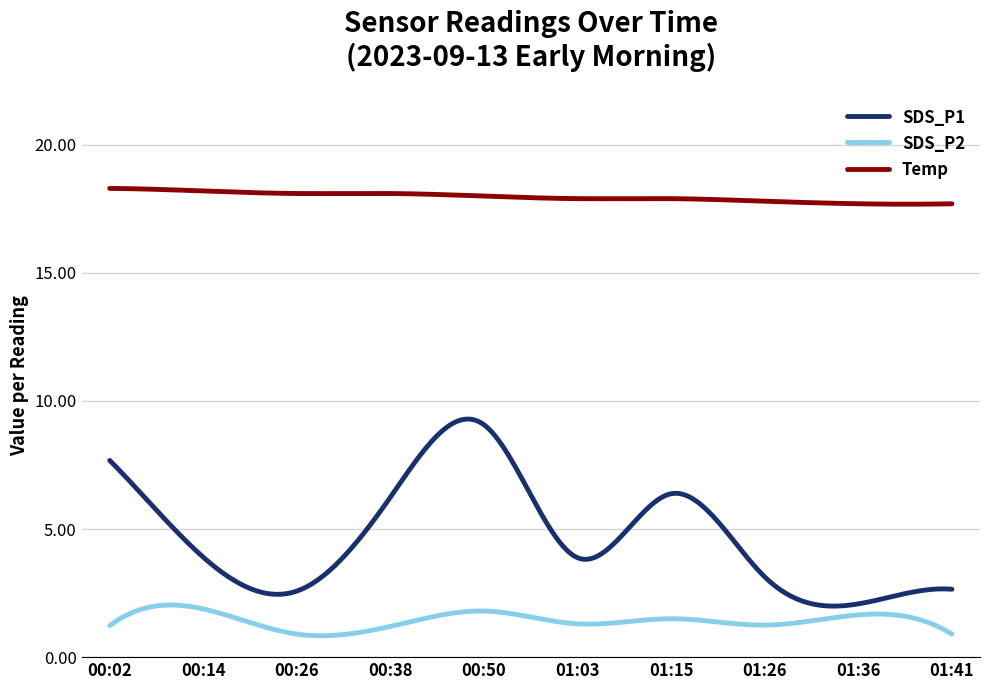

Is this an area chart (filled region under the line)?

No